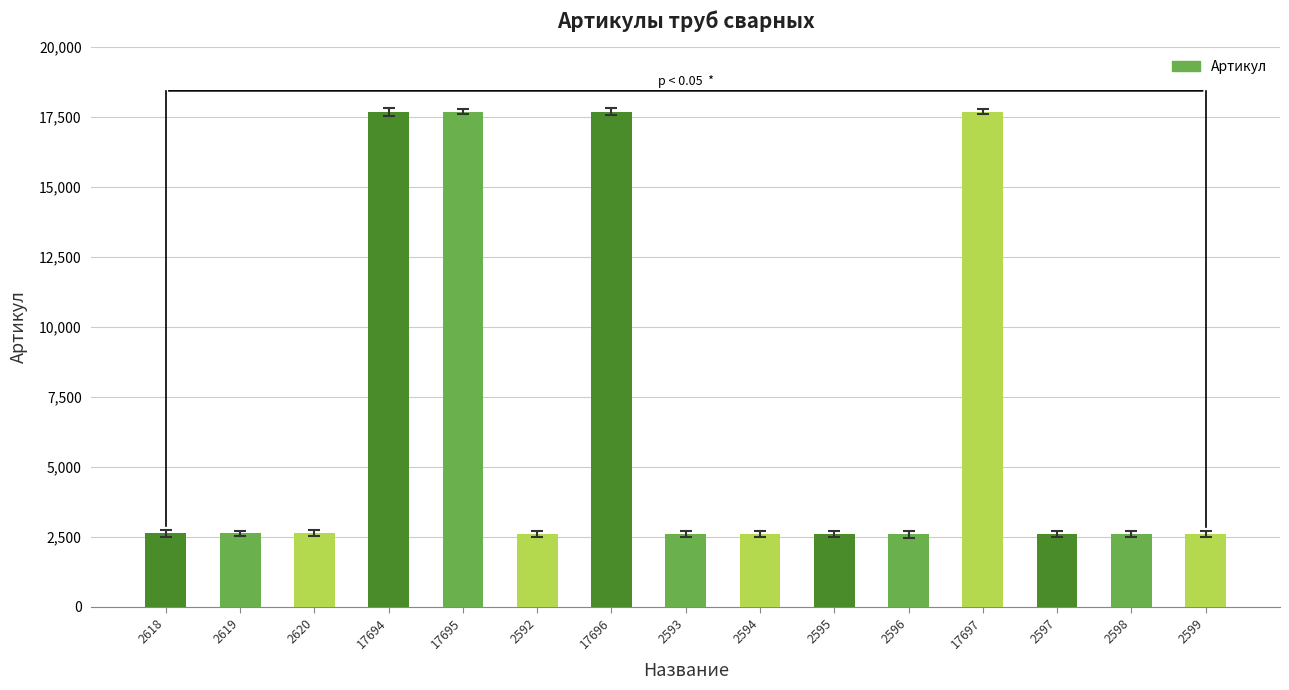

What is the sum of all values?

99403